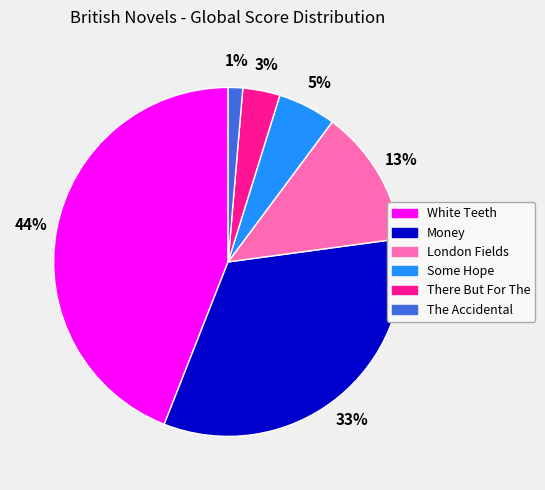

True or false: There But For The accounts for 3% of the total.

True